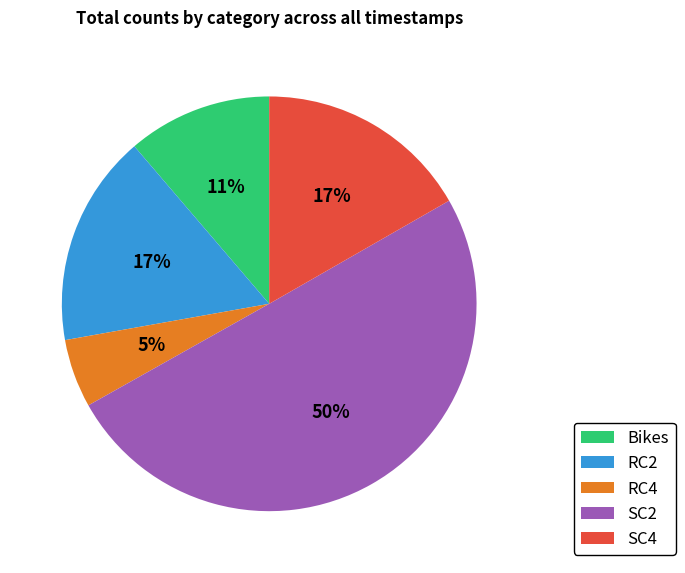

Which has a higher value, RC2 or Bikes?

RC2